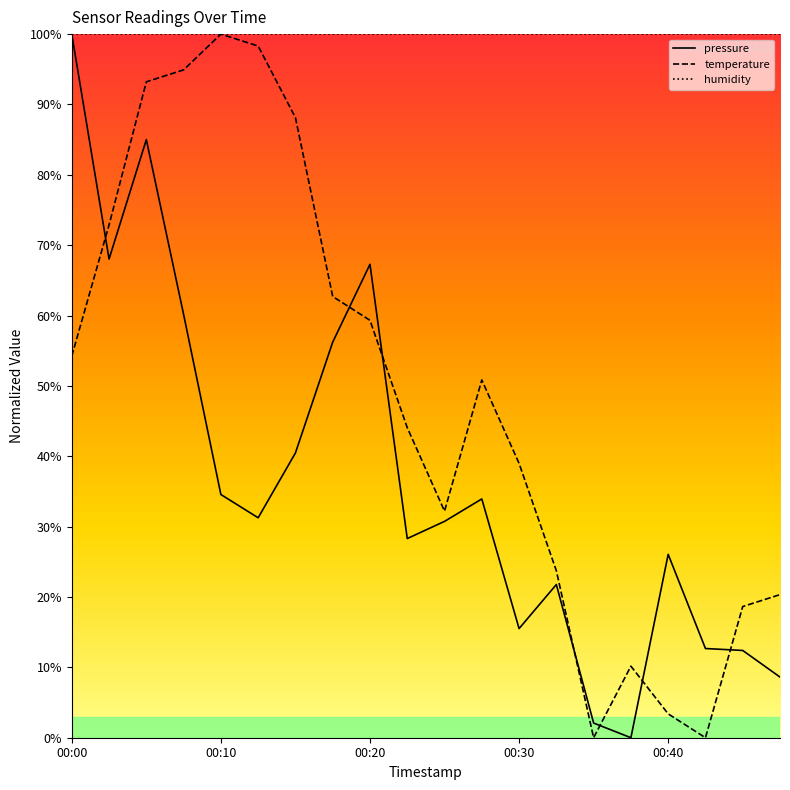

What is the value of the pressure point at the 18th from the left?

12.7